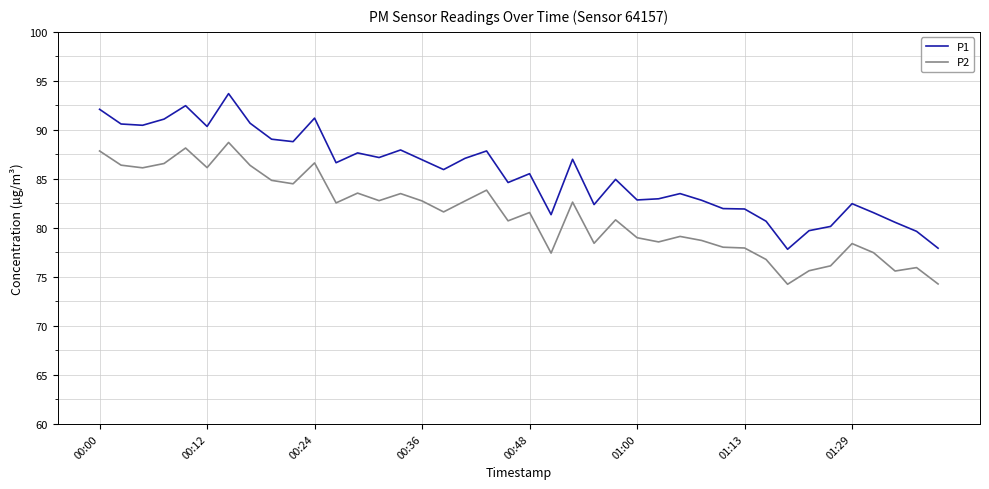

Which series has the largest total across all categories?

P1